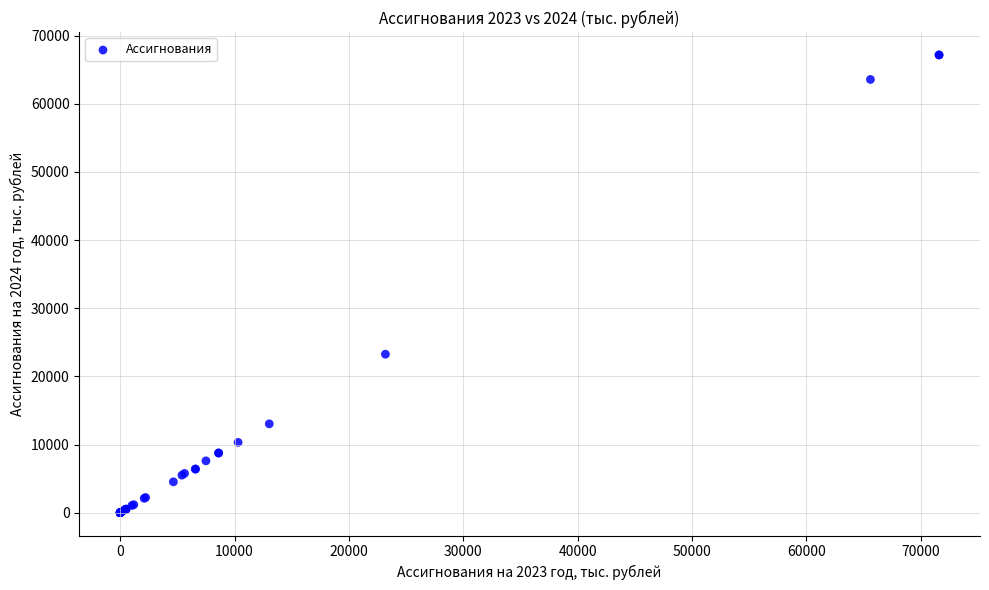

What Y value in the scatter plot is closest to 33590?

23253.1